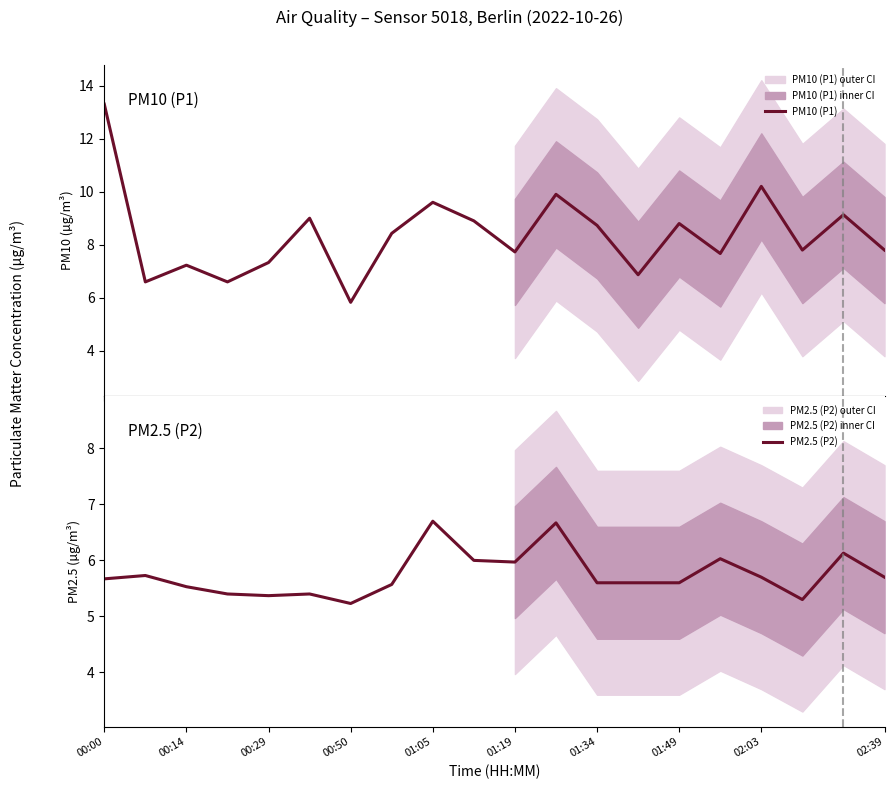

What is the difference between the second highest and second lowest values in the PM2.5 (P2) series?

1.4